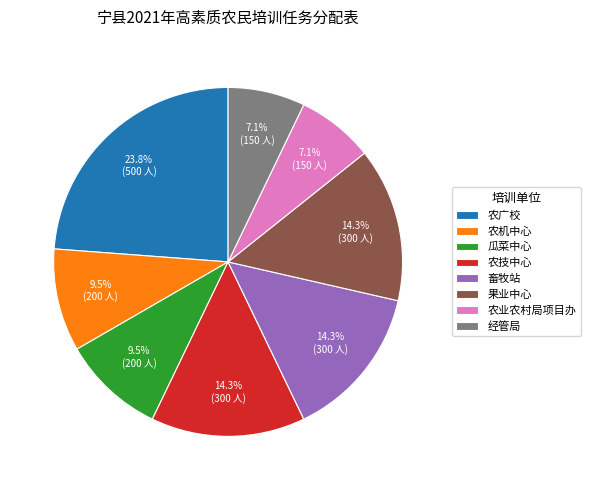

What is the largest slice in the pie chart?

农广校